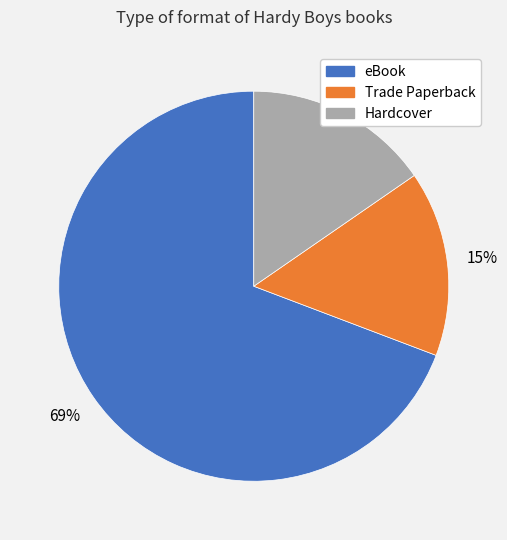

What is the largest slice in the pie chart?

eBook